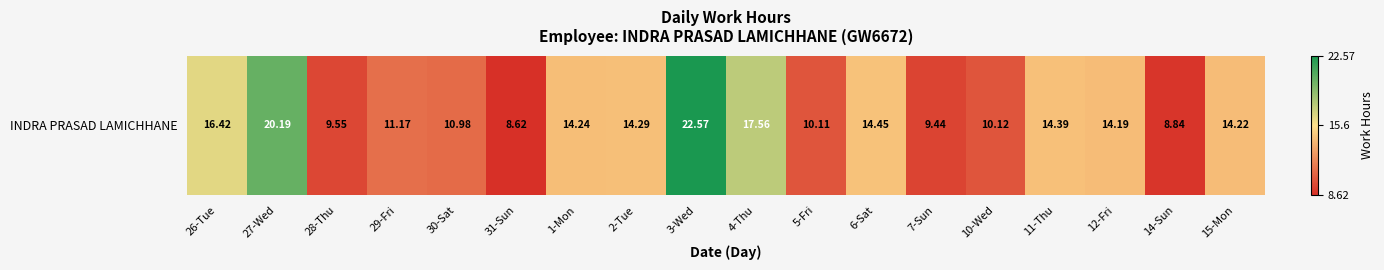

Where does the data first go above 14?

26-Tue